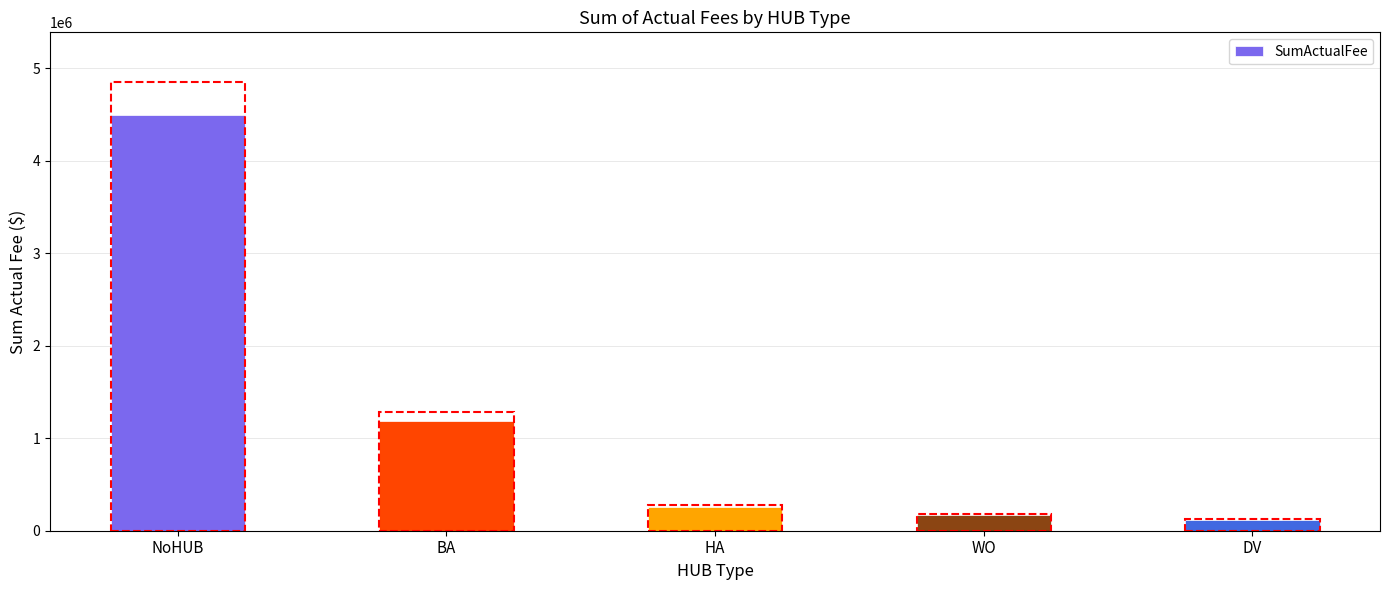

At which label does the data first exceed 260637?

NoHUB